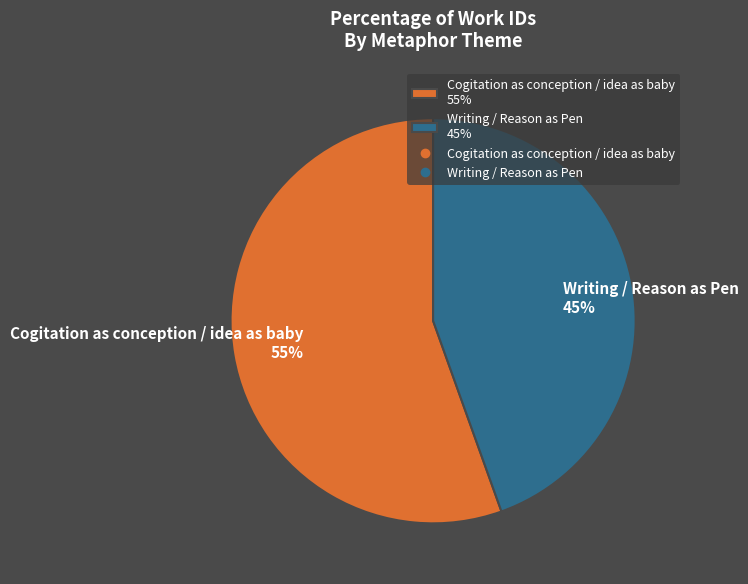

Count the number of slices in the pie.

2